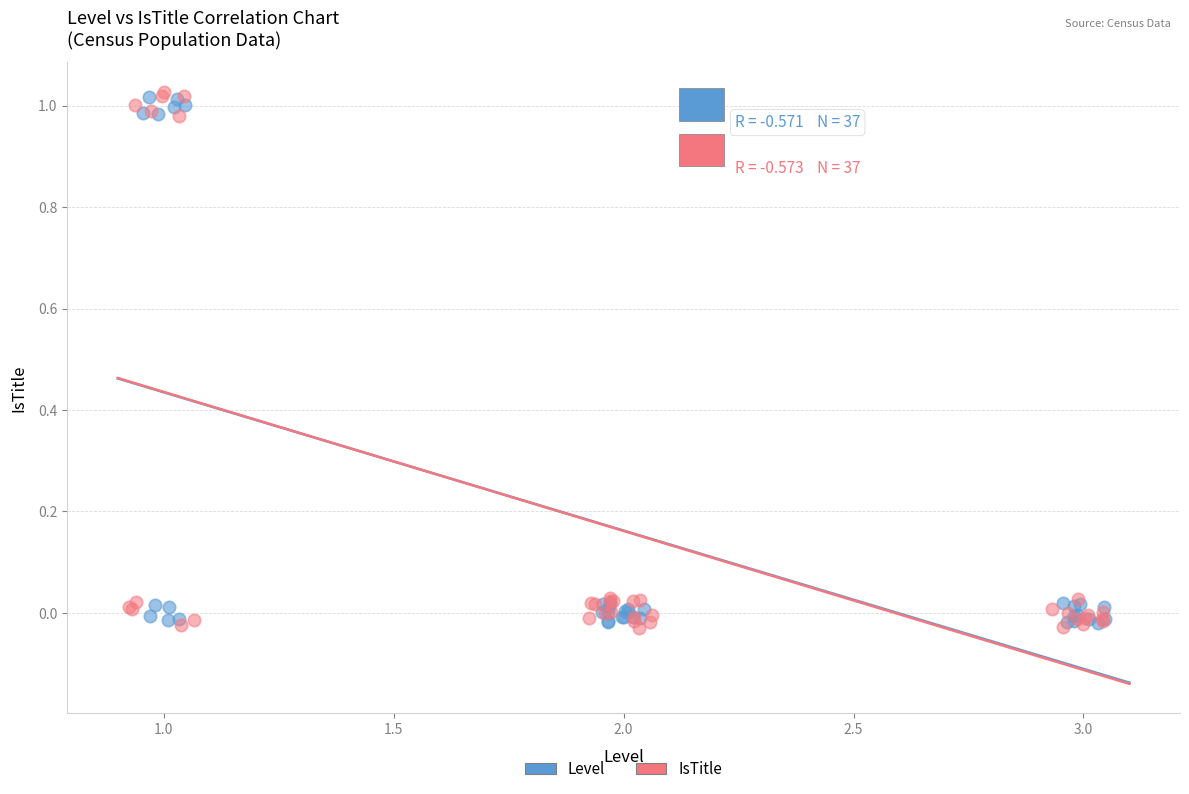

Which series has the largest Y range (max minus min)?

IsTitle